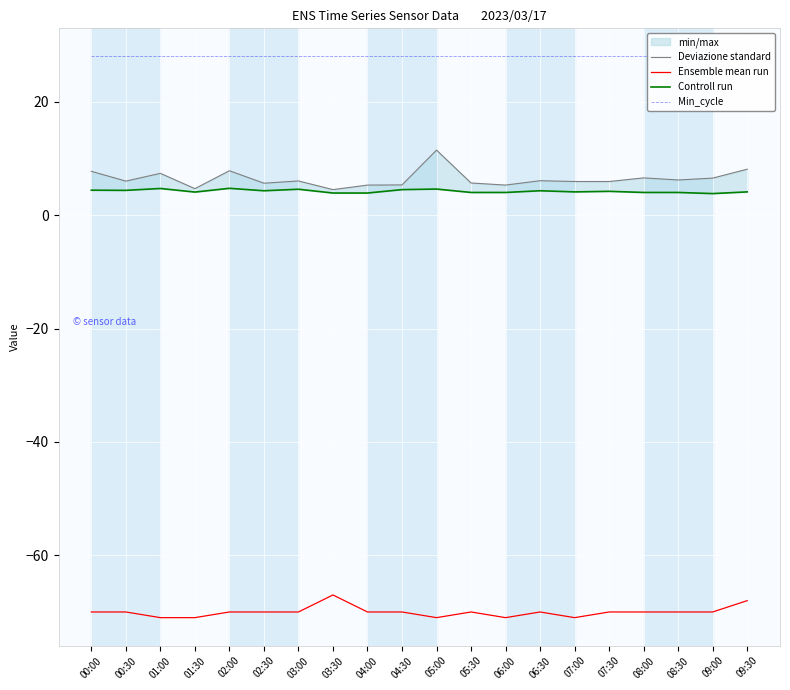

At which category is the sum across all series the highest?

05:00